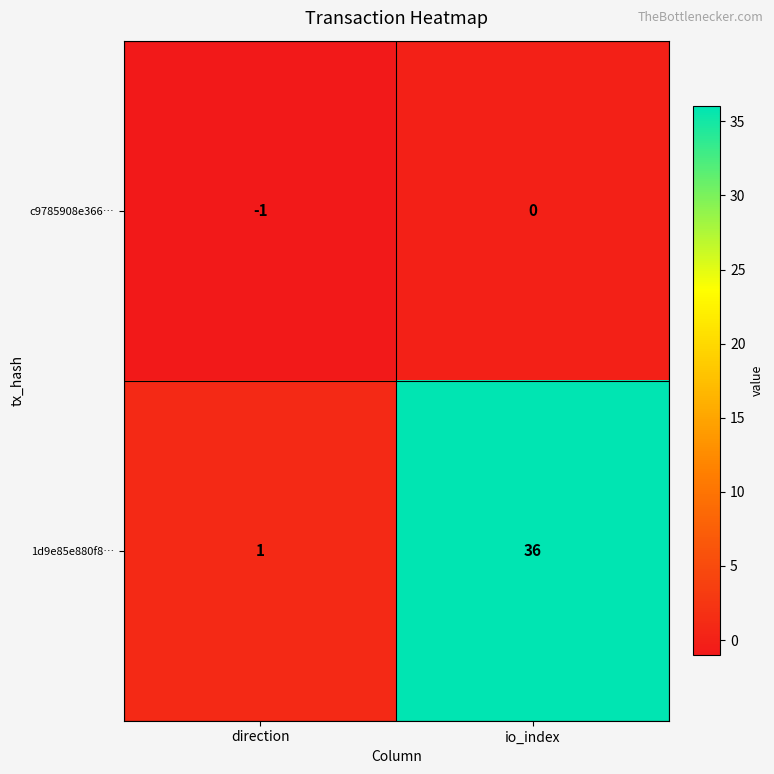

Which category has the lowest value in the c9785908e366… series?

direction